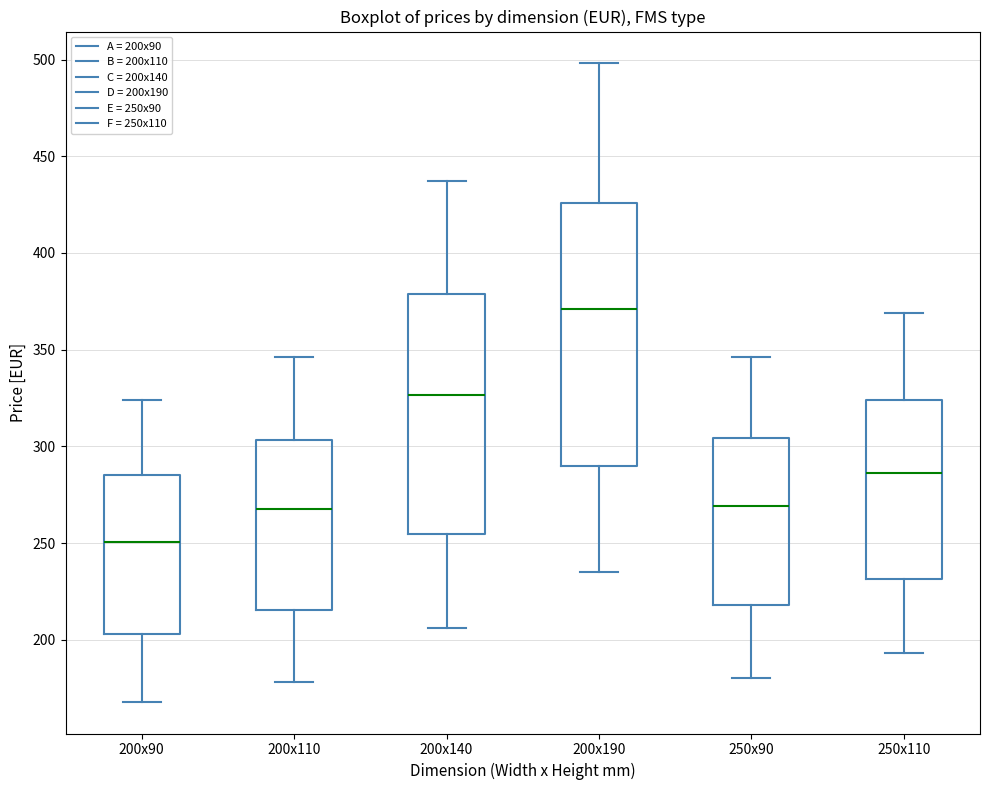

Reading left to right, transcribe this box plot: for each box, give where its median line is, the range the box spans, and where its two whiskers end, as read against the y-axis. The values are not printed on the chart, so give them approximately, as read against the axis.

200x90: median 250, box 205 to 285, whiskers 170 to 325
200x110: median 270, box 215 to 305, whiskers 180 to 345
200x140: median 325, box 255 to 380, whiskers 205 to 435
200x190: median 370, box 290 to 425, whiskers 235 to 500
250x90: median 270, box 220 to 305, whiskers 180 to 345
250x110: median 285, box 230 to 325, whiskers 195 to 370